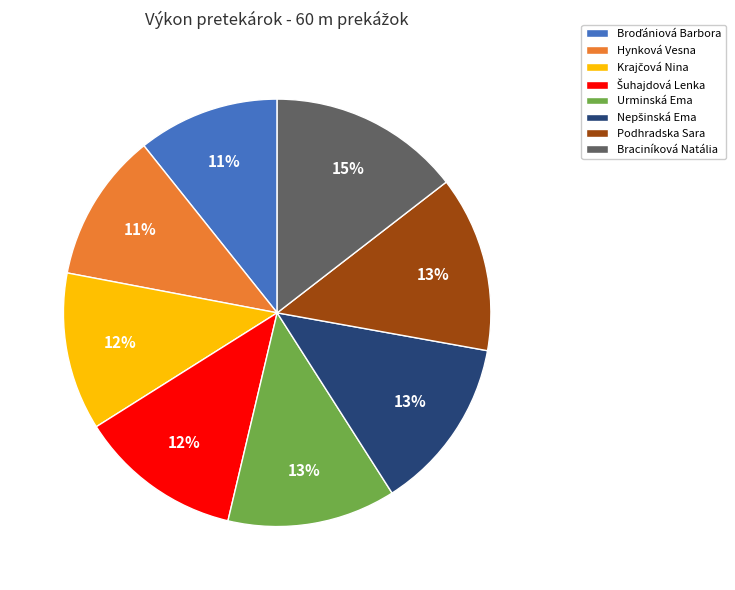

Which has a higher value, Urminská Ema or Braciníková Natália?

Braciníková Natália